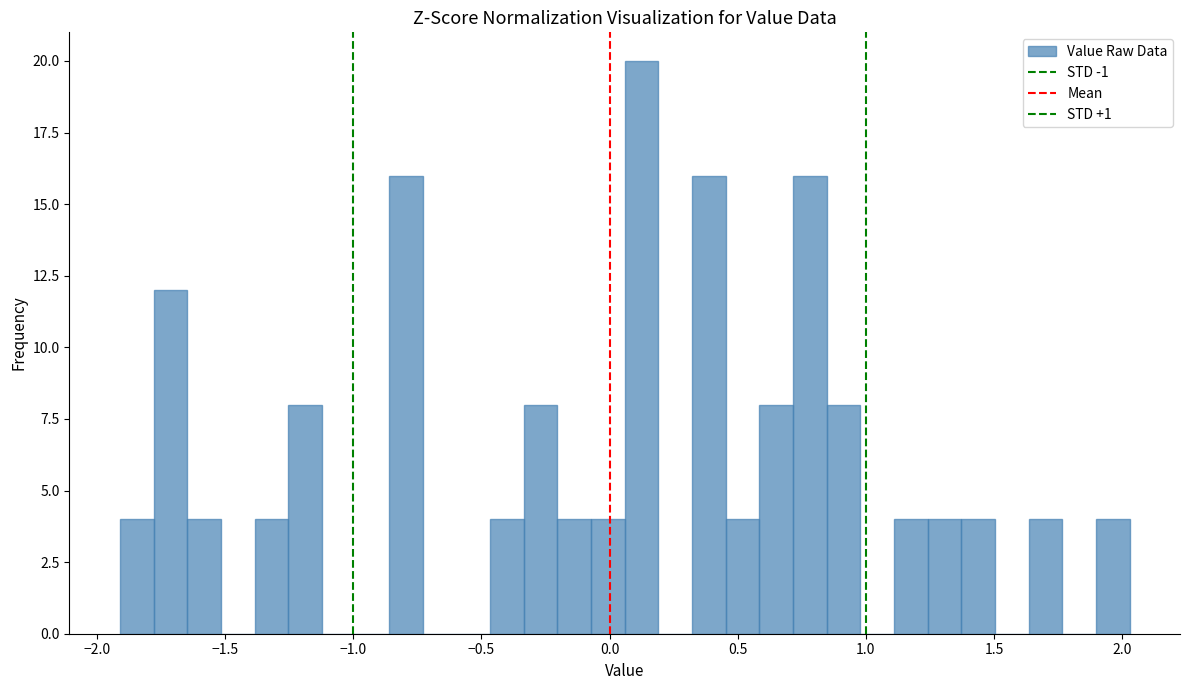

Read against the x-axis, roughly where is the centre of the tallest bar?

0.10